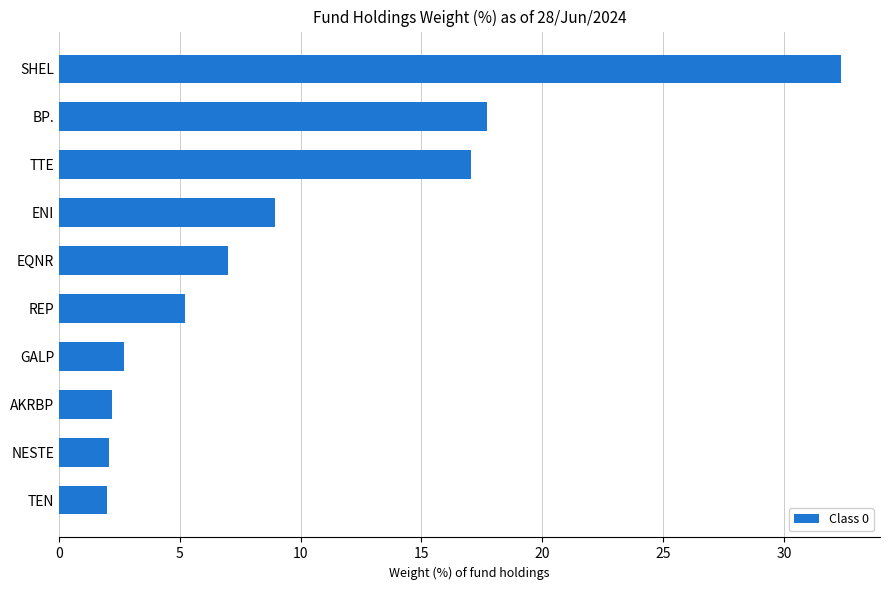

The value at EQNR is 7.0. True or false?

True